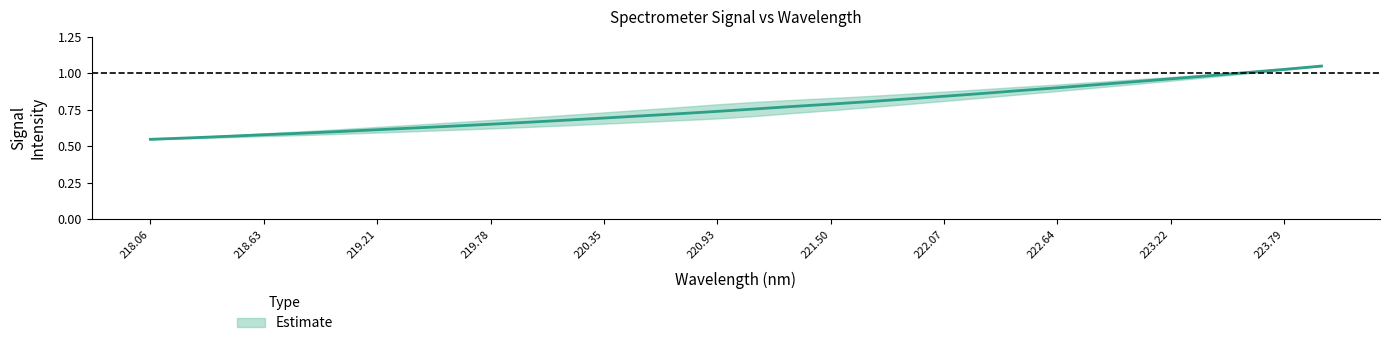

What is the maximum value shown in the chart?

1.1